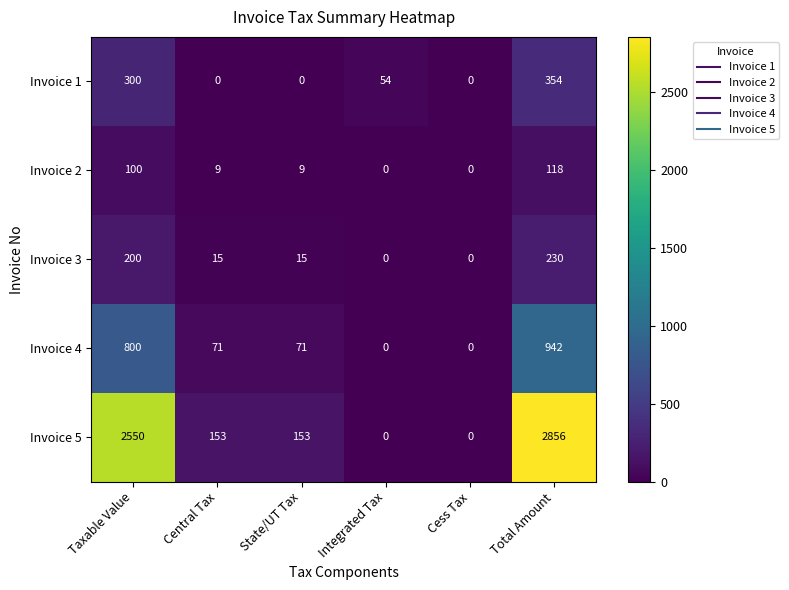

What is the sum of the Invoice 1 values at Total Amount and State/UT Tax?

354